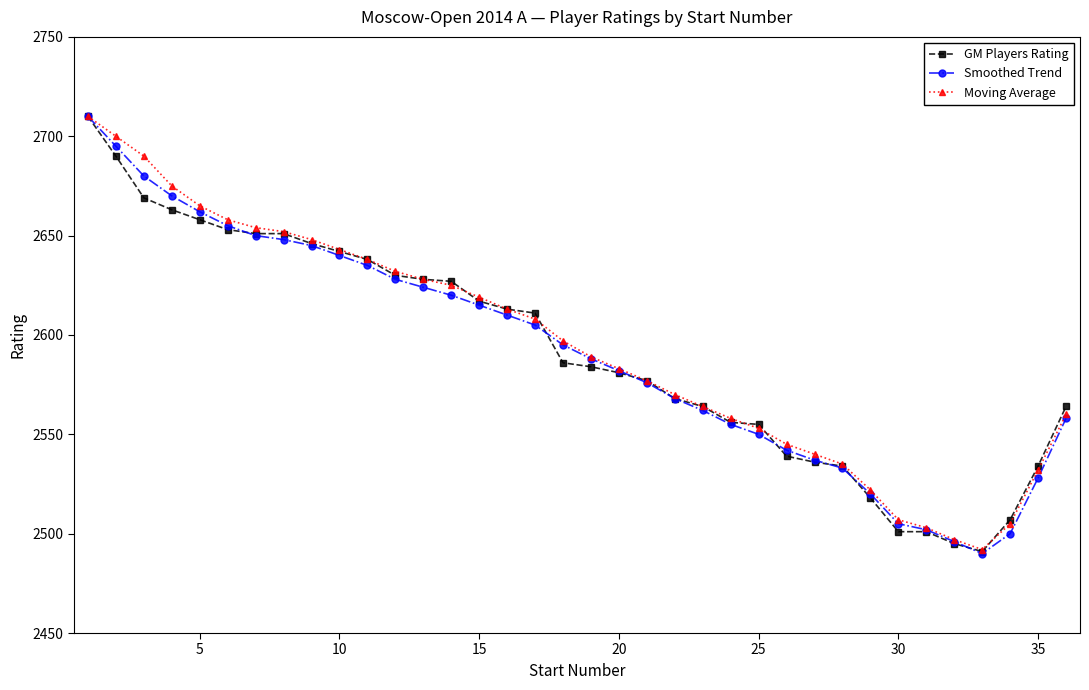

What is the smallest value displayed?

2490